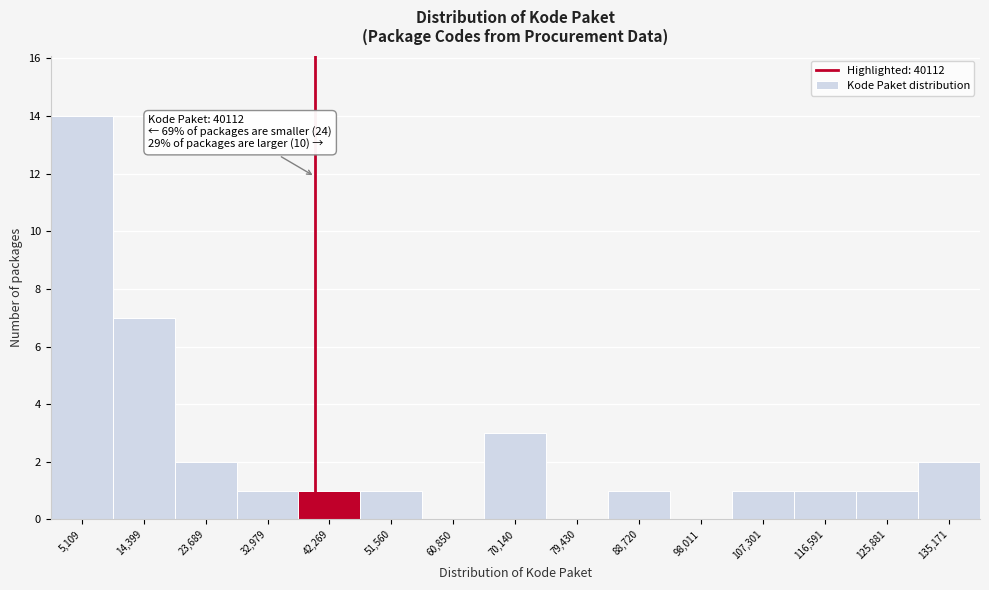

Over which range of the x-axis is the bar tallest?

0 to 10000